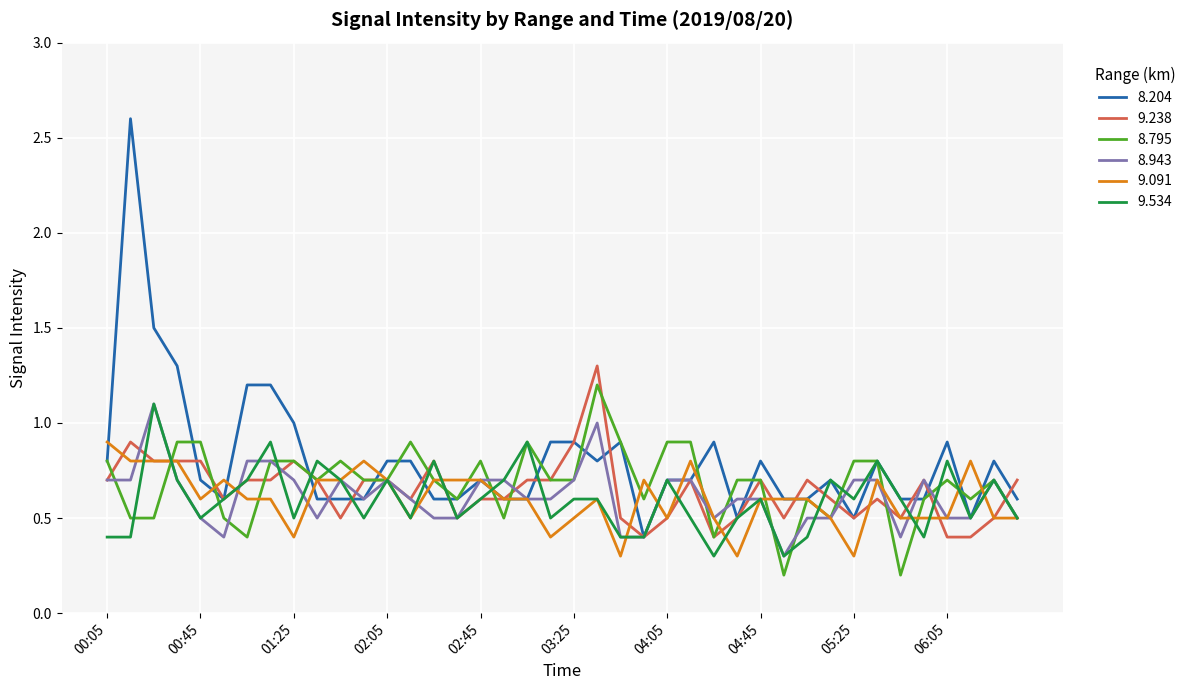

What are all the series names shown in the legend?

8.204, 9.238, 8.795, 8.943, 9.091, 9.534